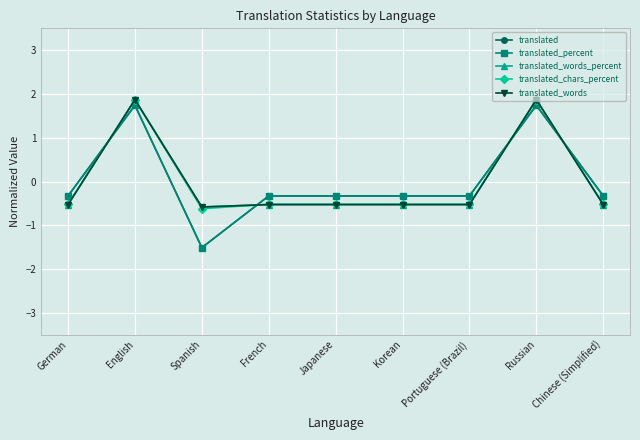

How many lines are shown in the chart?

5